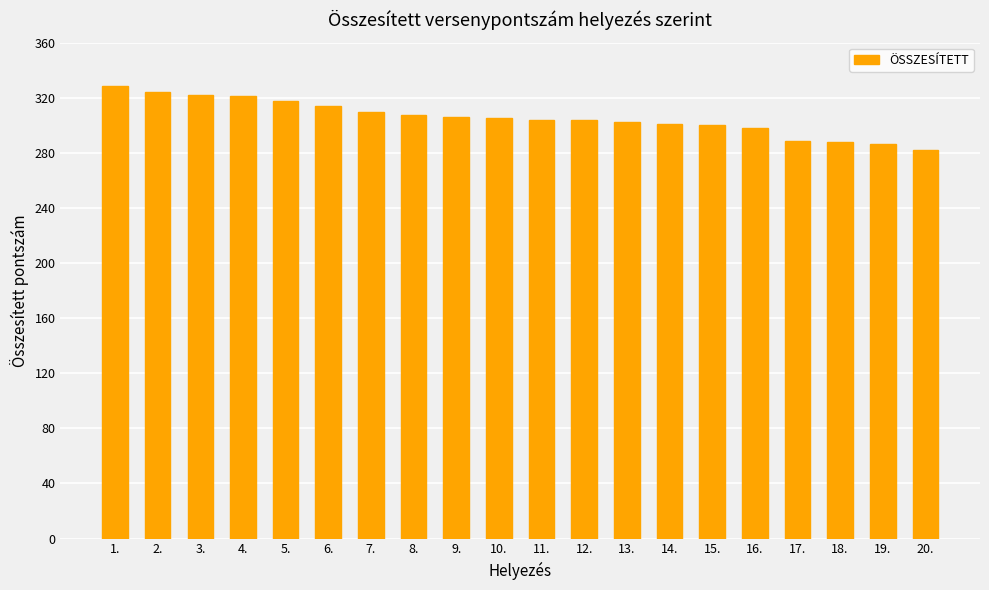

True or false: the data shows 302.2 at 13..

True